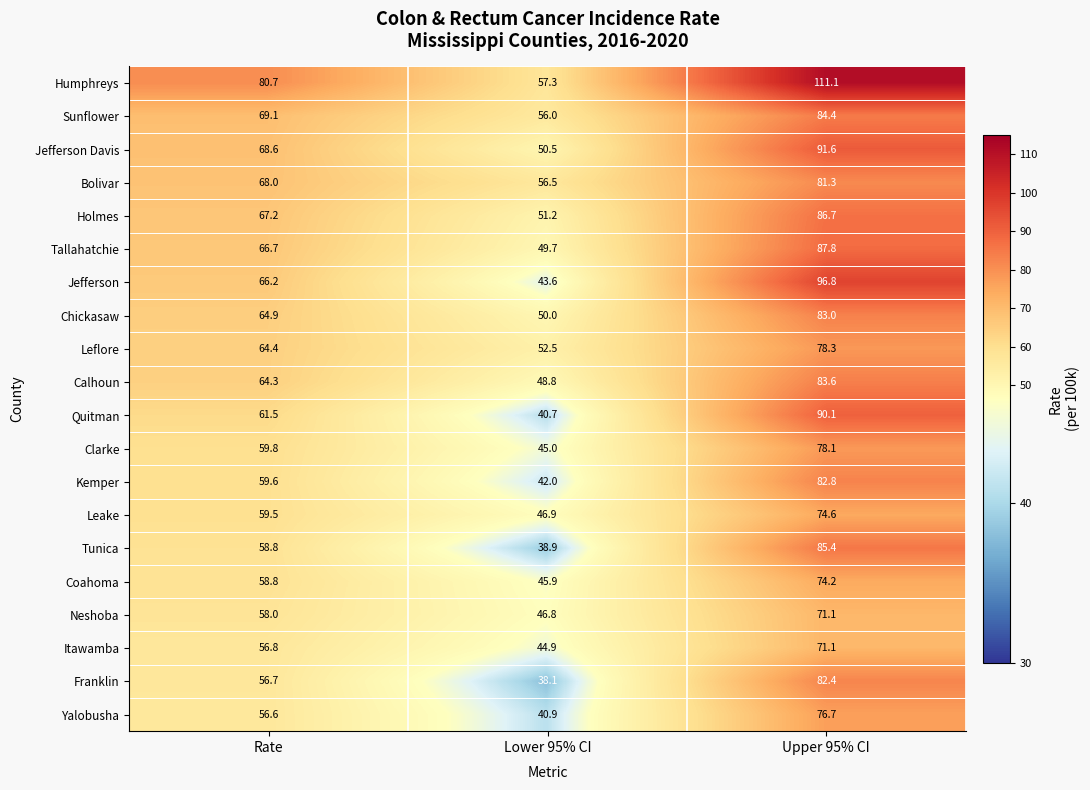

At which category does the chart reach its peak across all series?

Upper 95% CI